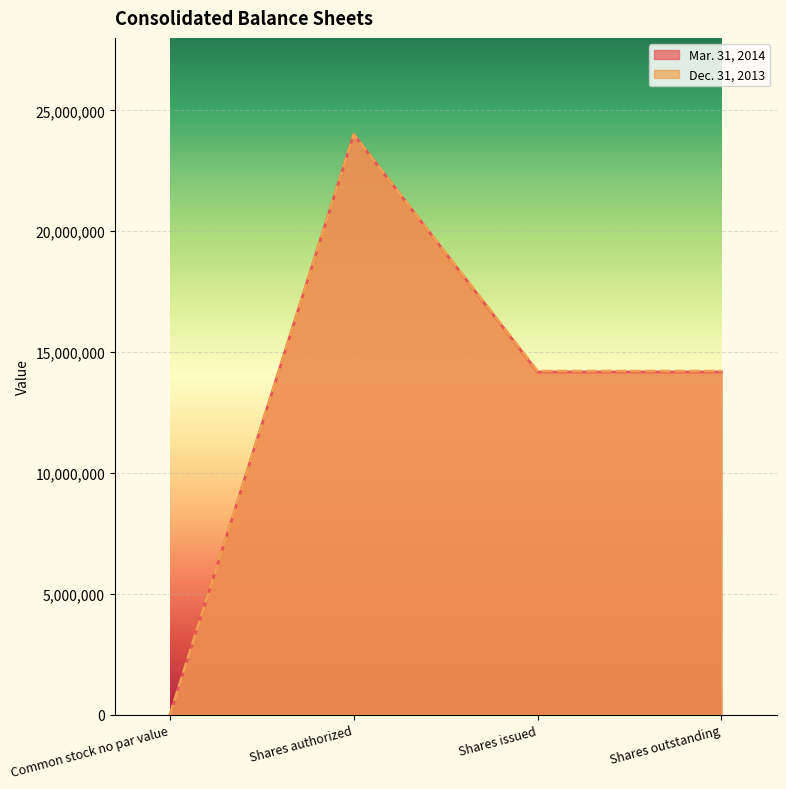

How many Mar. 31, 2014 values are between 14179439 and 24000000?

3